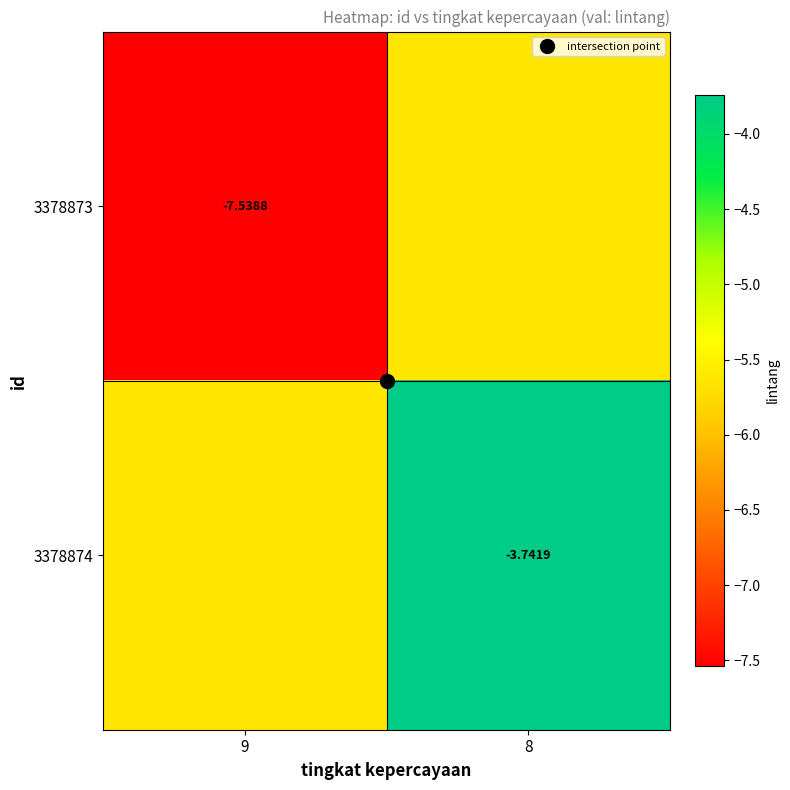

At how many categories does at least one series exceed -4?

1